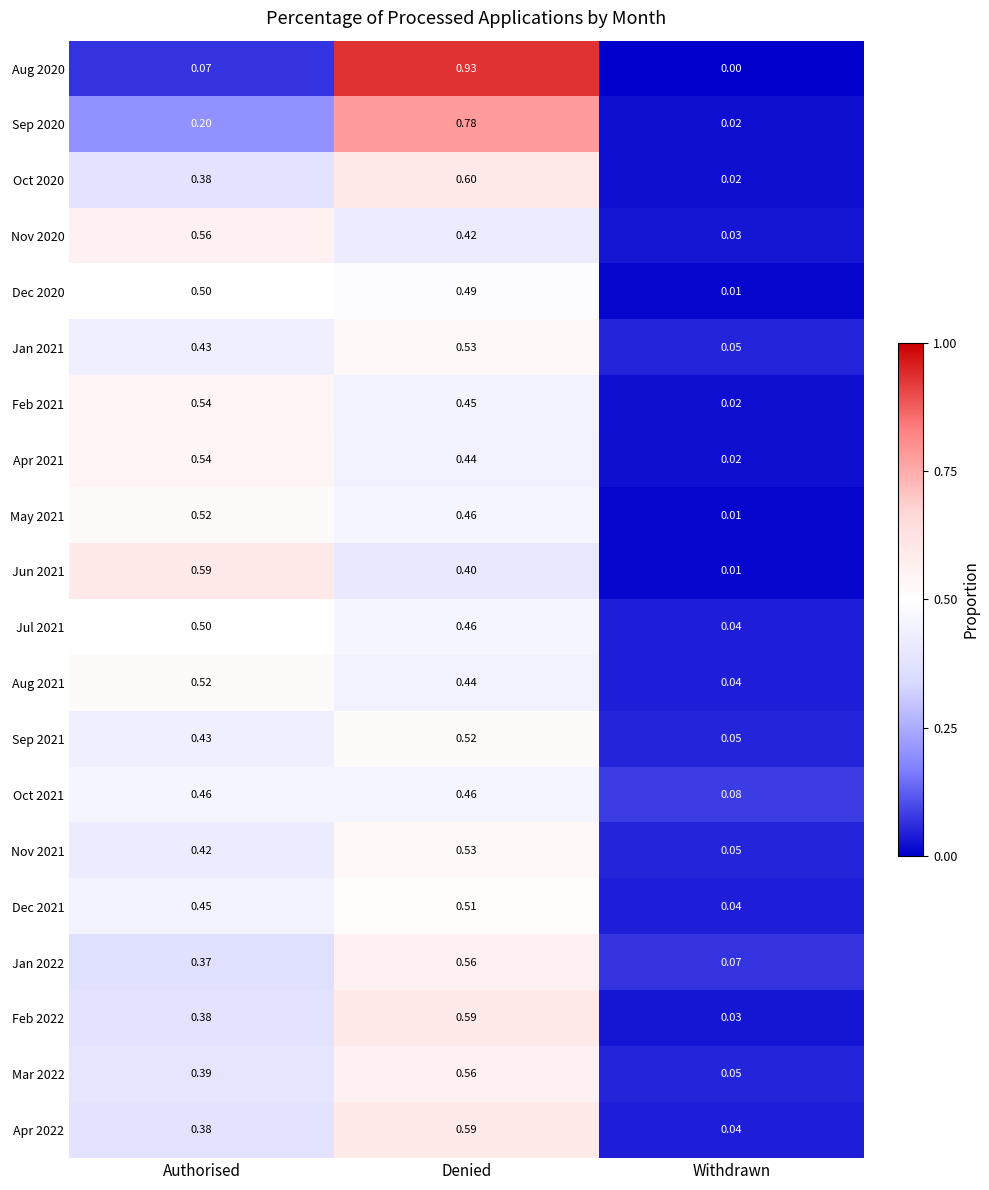

List the labels in order of Dec 2020 value, largest first.

Authorised, Denied, Withdrawn